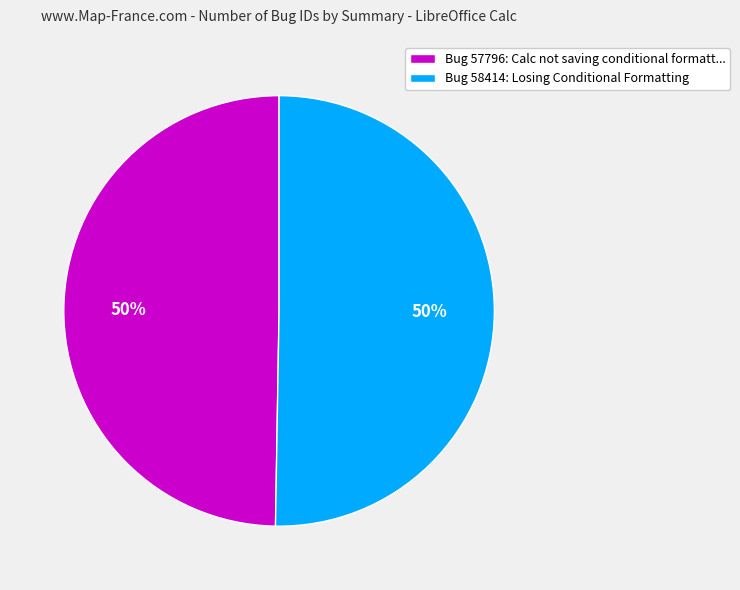

What percentage is the Bug 57796: Calc not saving conditional formatt... slice, to the nearest percent?

50%